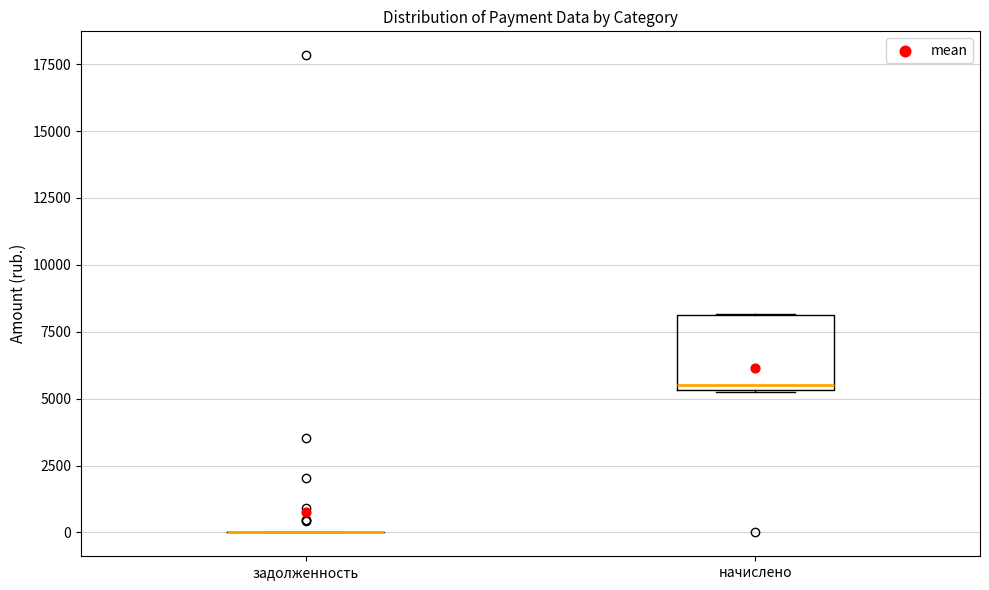

Reading left to right, transcribe this box plot: for each box, give where its median line is, the range the box spans, and where its two whiskers end, as read against the y-axis. The values are not printed on the chart, so give them approximately, as read against the axis.

задолженность: box collapsed to a line at 0, whiskers 0 to 0
начислено: median 5500 (just above the box's lower edge), box 5500 to 8000, whiskers 5500 to 8000